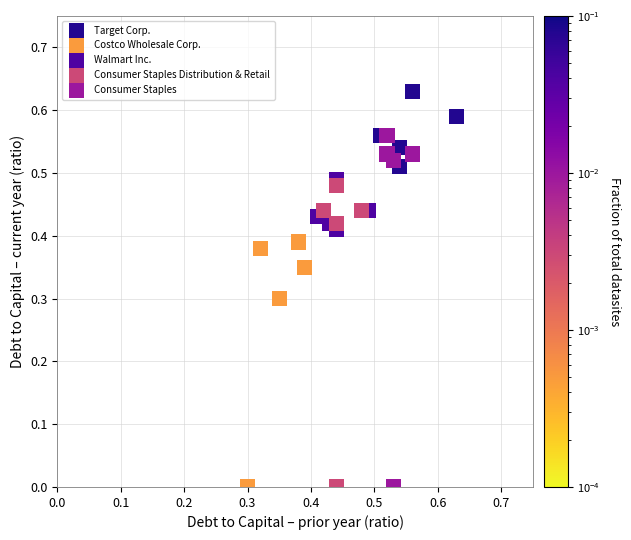

Which series reaches the maximum Y coordinate?

Target Corp.